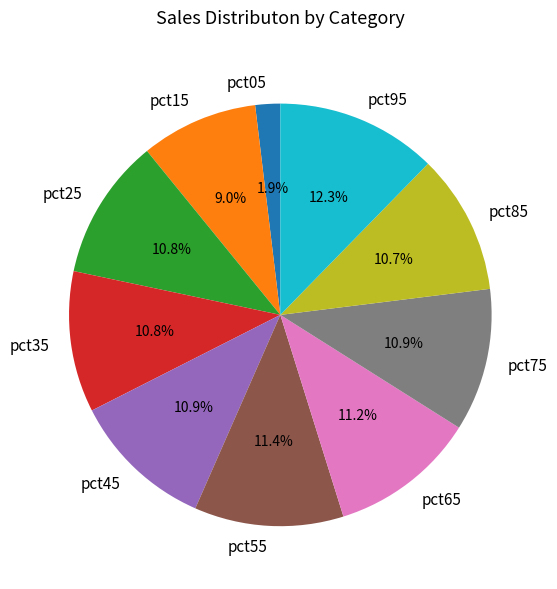

Between pct15 and pct65, which is larger?

pct65